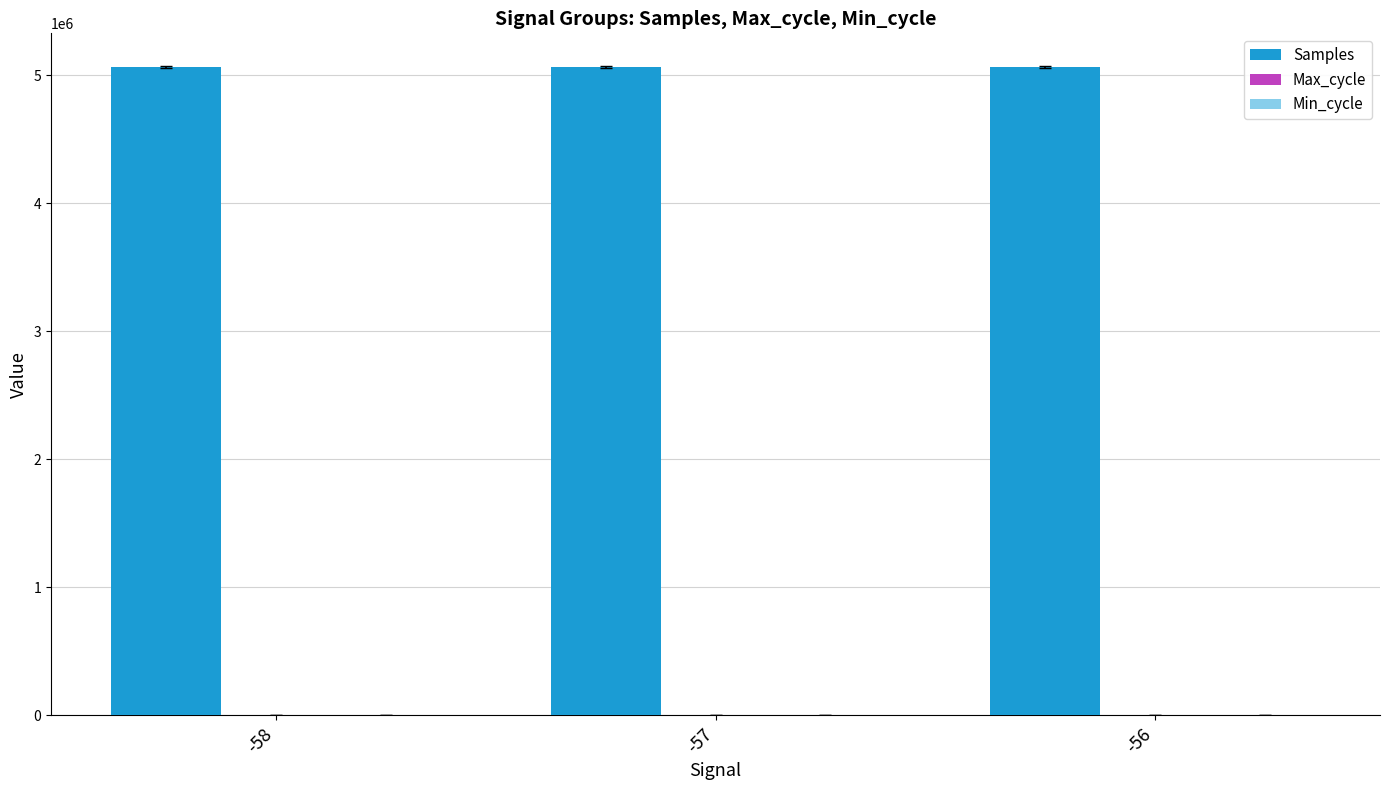

The Samples series shows 2718767 at -57. True or false?

False